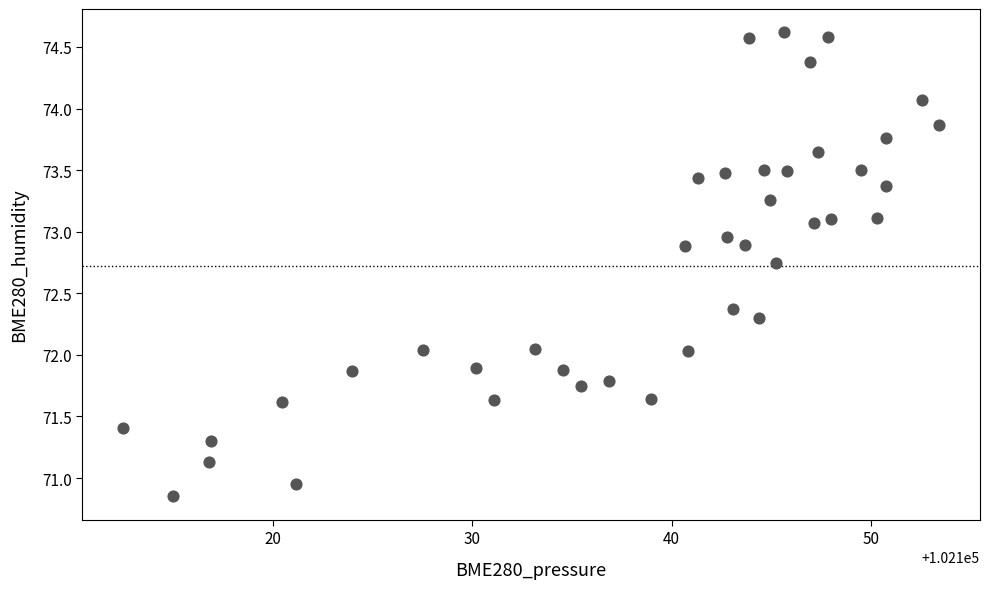

What is the range of Y values (max minus min)?

3.8